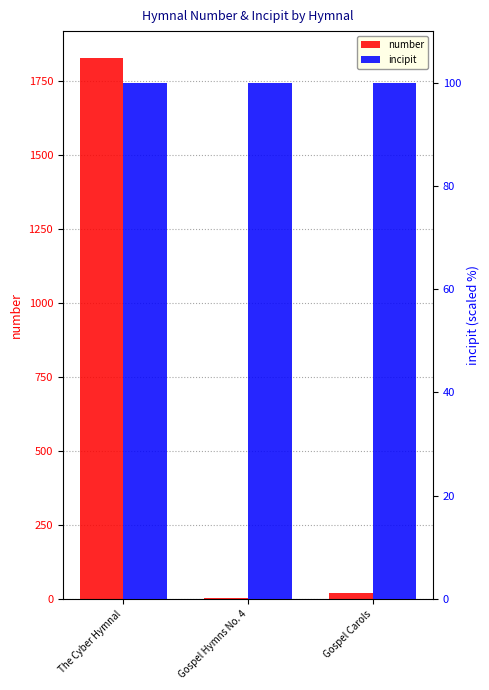

What is the label of the 2nd bar from the right?

Gospel Hymns No. 4